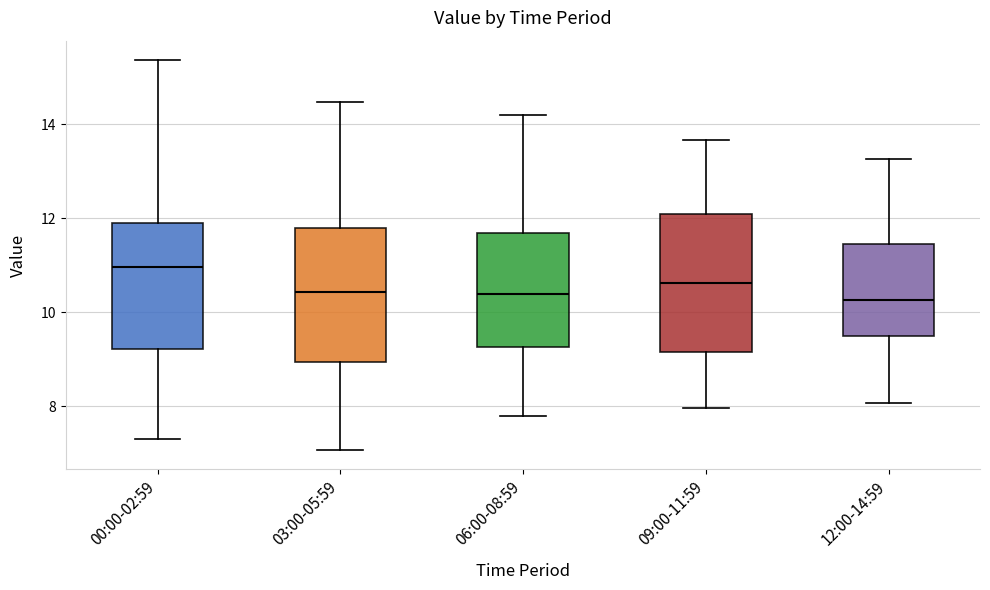

Reading left to right, transcribe this box plot: for each box, give where its median line is, the range the box spans, and where its two whiskers end, as read against the y-axis. The values are not printed on the chart, so give them approximately, as read against the axis.

00:00-02:59: median 11.0, box 9.2 to 12.0, whiskers 7.4 to 15.4
03:00-05:59: median 10.4, box 9.0 to 11.8, whiskers 7.0 to 14.4
06:00-08:59: median 10.4, box 9.2 to 11.6, whiskers 7.8 to 14.2
09:00-11:59: median 10.6, box 9.2 to 12.2, whiskers 8.0 to 13.6
12:00-14:59: median 10.2, box 9.6 to 11.4, whiskers 8.0 to 13.2